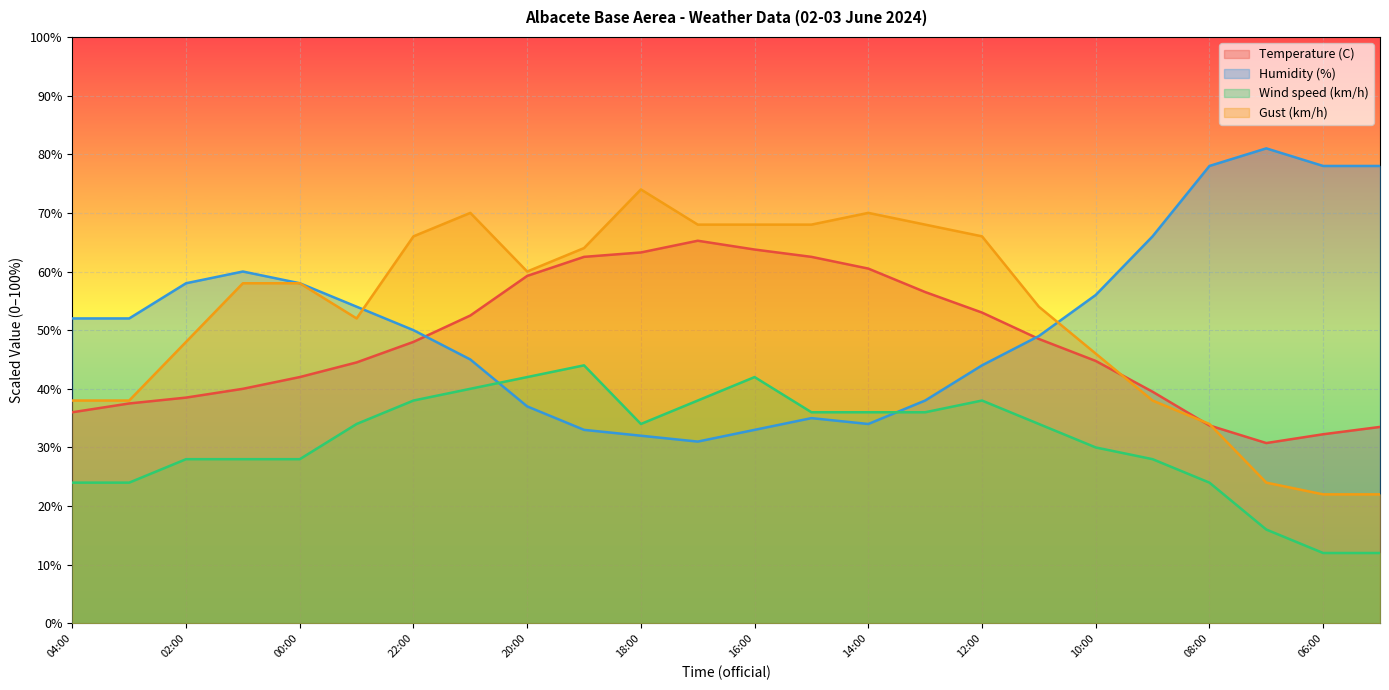

How many data points in Temperature (C) are less than 48?

12